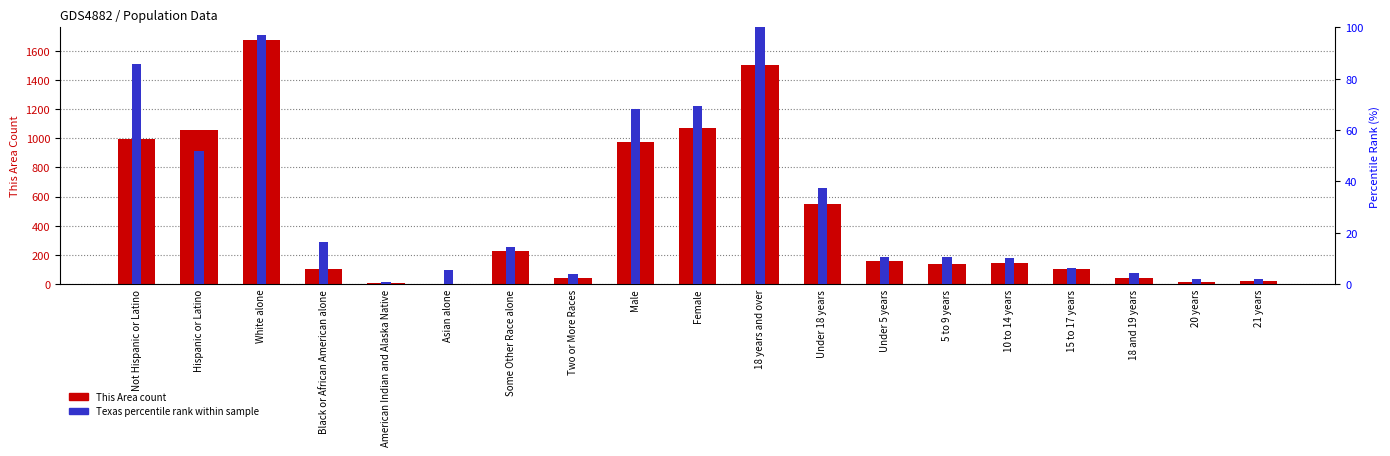

What is the value of the This Area (count) bar at the 14th from the left?

139.0